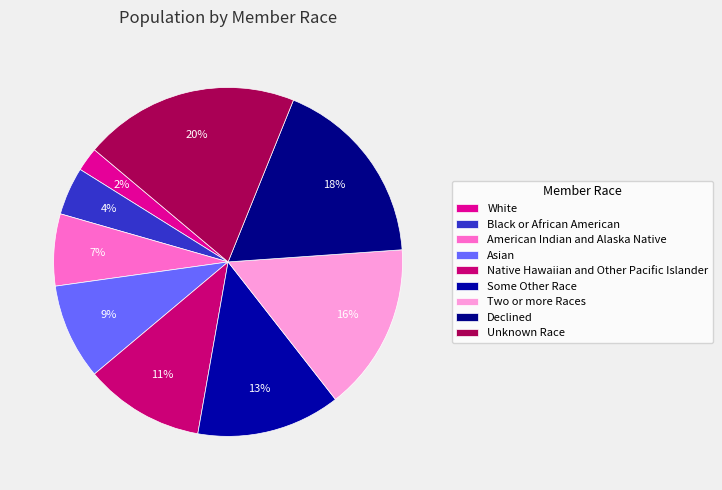

How many slices are in this pie chart?

9